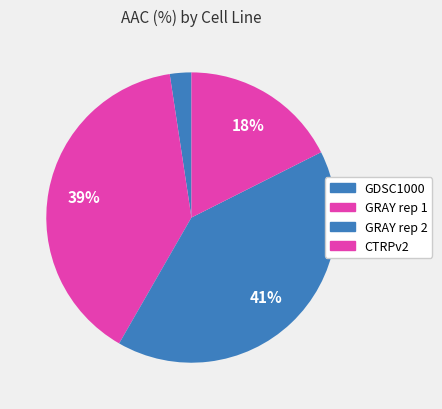

To the nearest percent, what portion does GRAY rep 2 represent?

41%